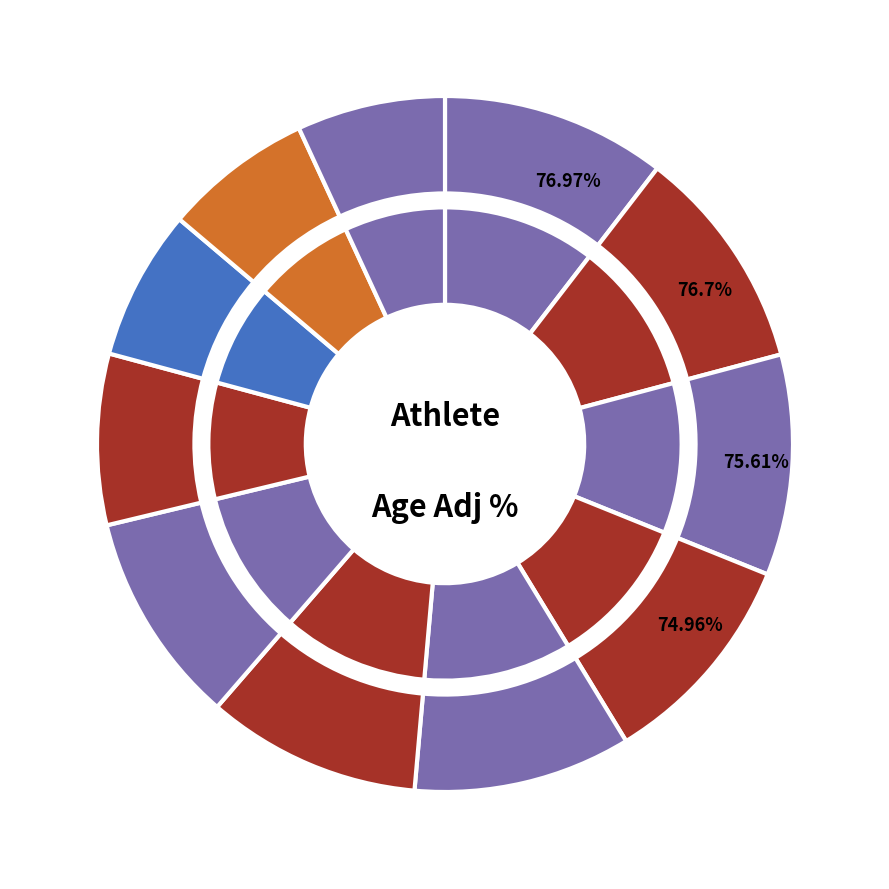

Is there any slice that represents more than half of the pie?

No